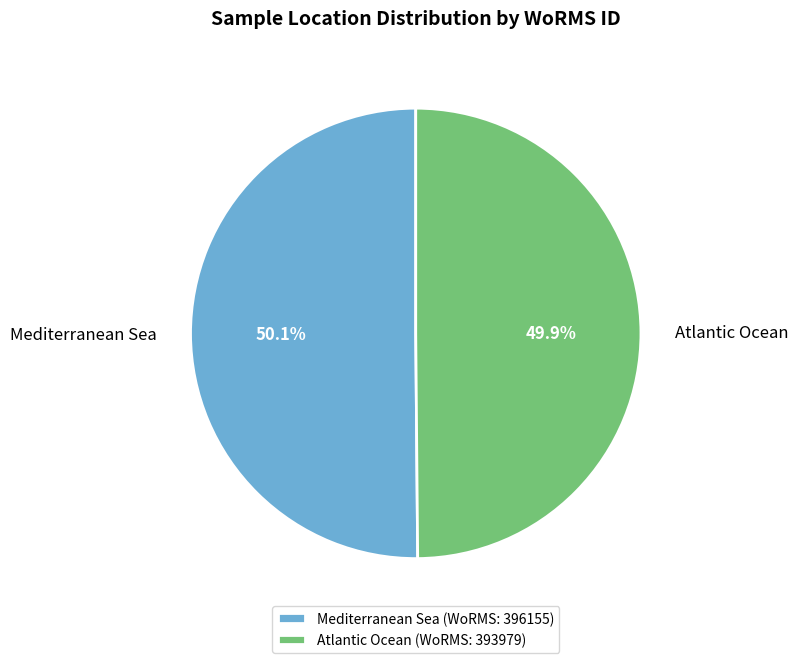

Is there a majority slice in this chart?

Yes